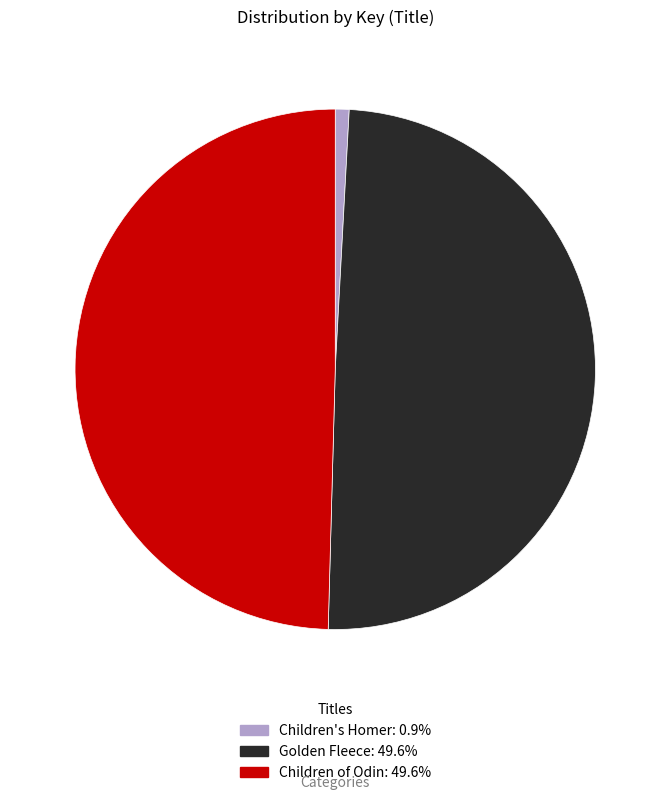

Which slice is the smallest?

Children's Homer